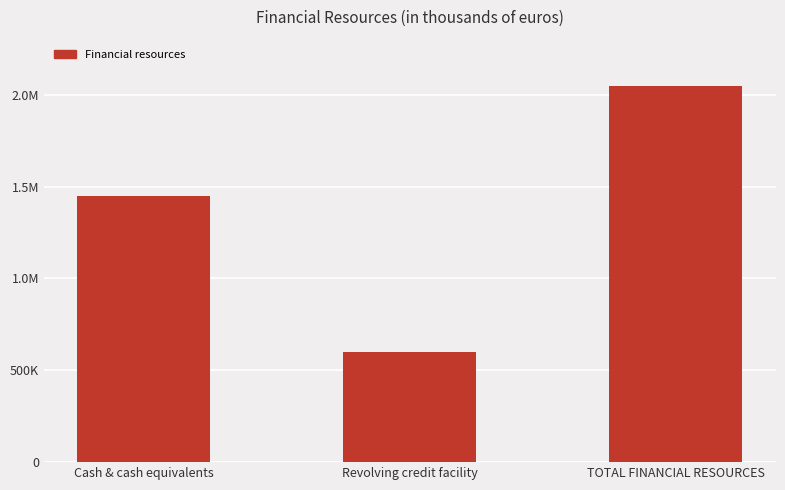

What position from the right is Cash & cash equivalents?

3